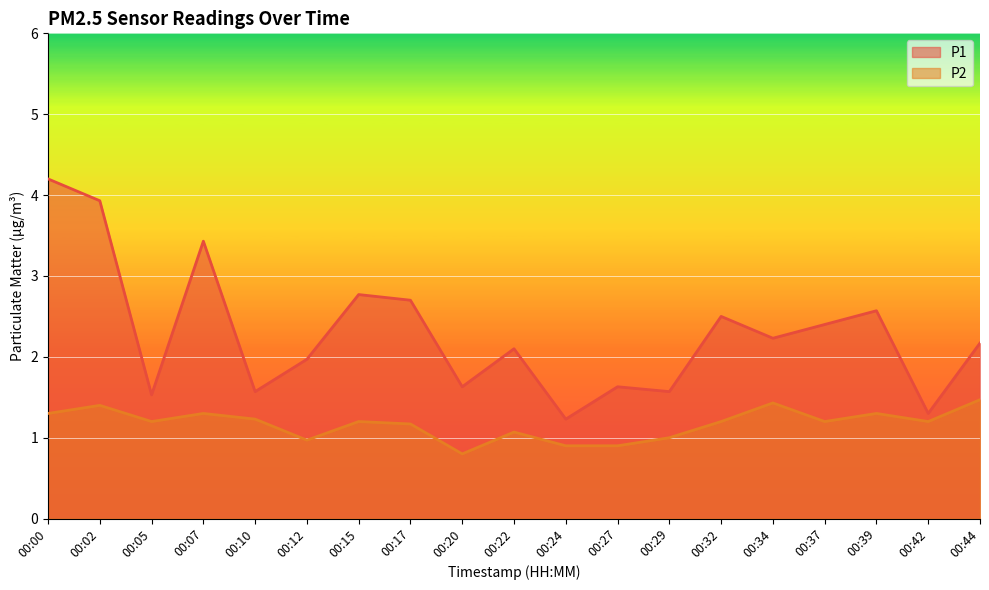

Reading right to left, what are all the values shown in this chart?

P1: 2.2	1.3	2.6	2.4	2.2	2.5	1.6	1.6	1.2	2.1	1.6	2.7	2.8	2.0	1.6	3.4	1.5	3.9	4.2
P2: 1.5	1.2	1.3	1.2	1.4	1.2	1.0	0.9	0.9	1.1	0.8	1.2	1.2	1.0	1.2	1.3	1.2	1.4	1.3